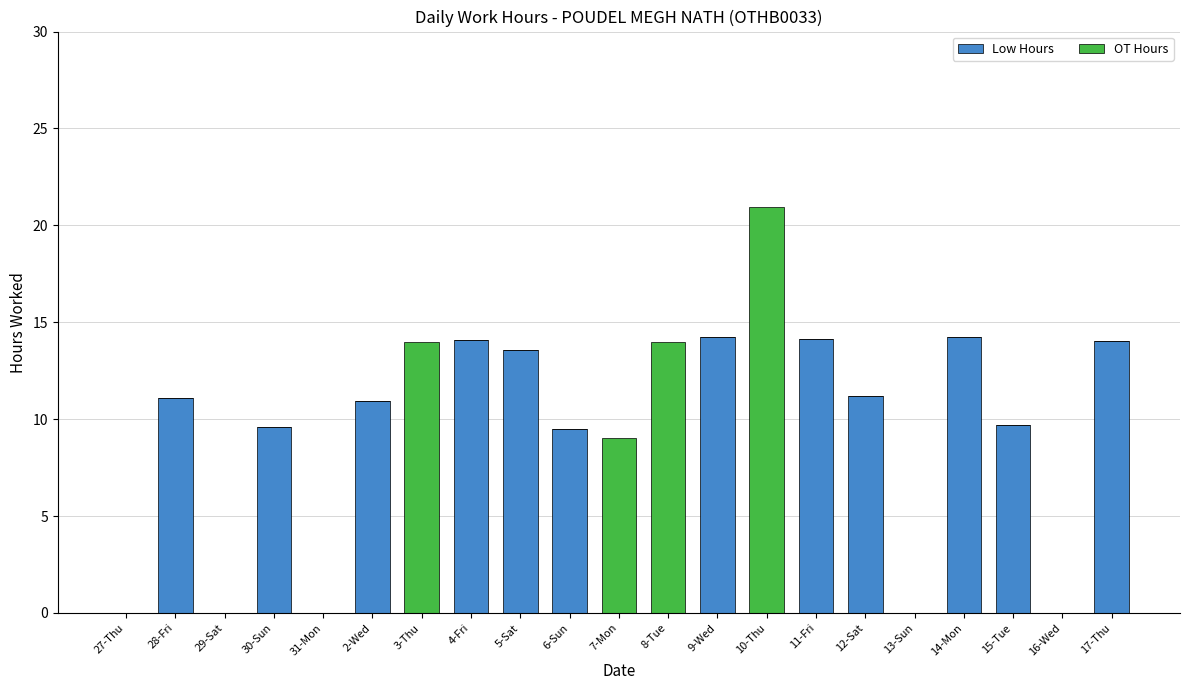

How many categories are shown in the chart?

21